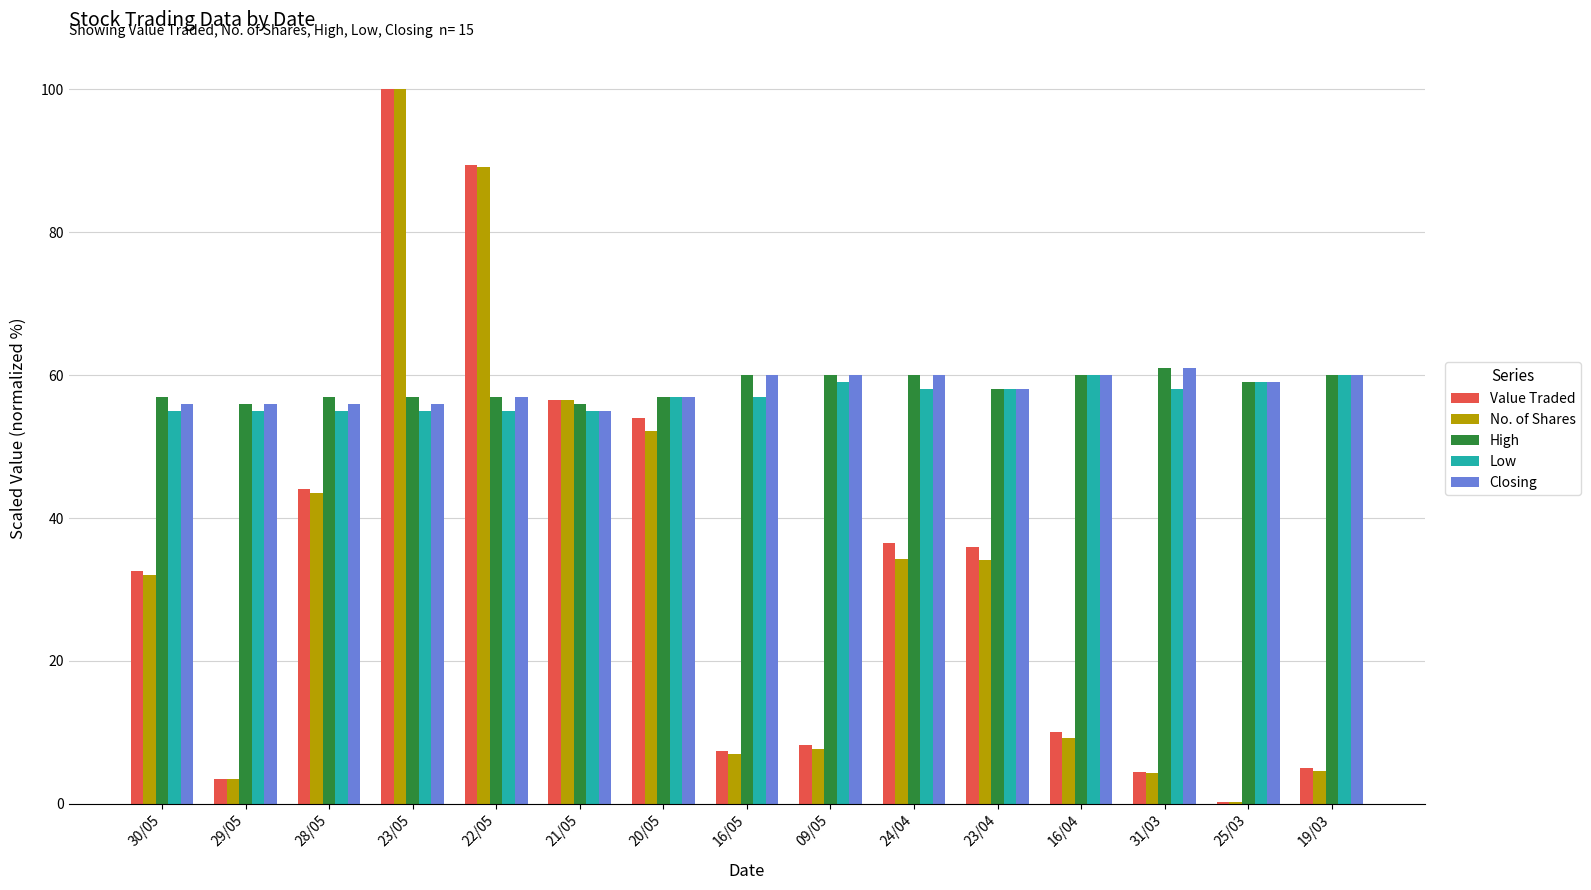

Are the bars horizontal?

No